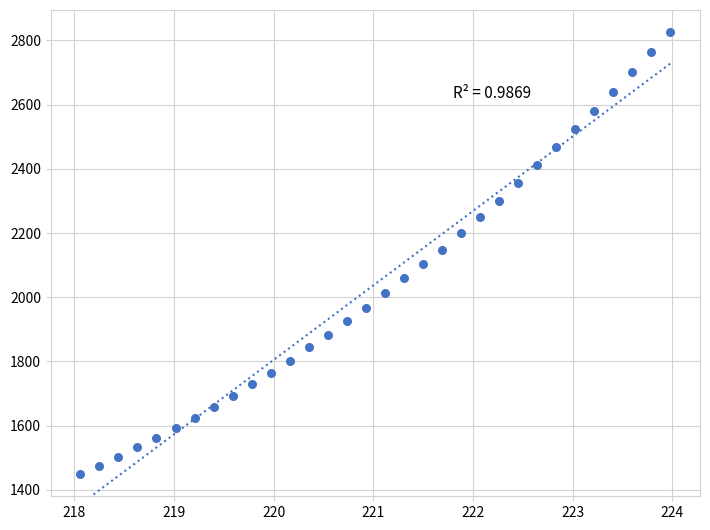

What is the range of X values (max minus min)?

5.9